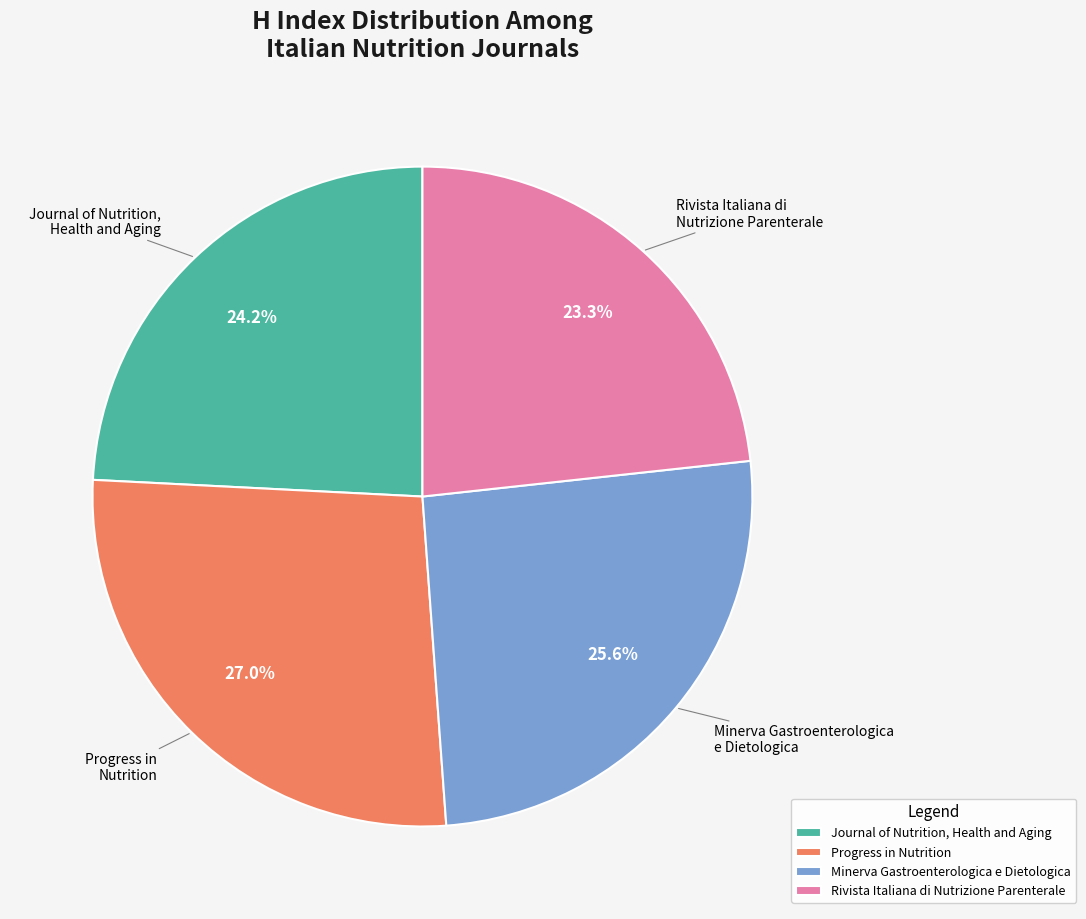

To the nearest percent, what is the combined percentage of Rivista Italiana di Nutrizione Parenterale and Minerva Gastroenterologica e Dietologica?

49%